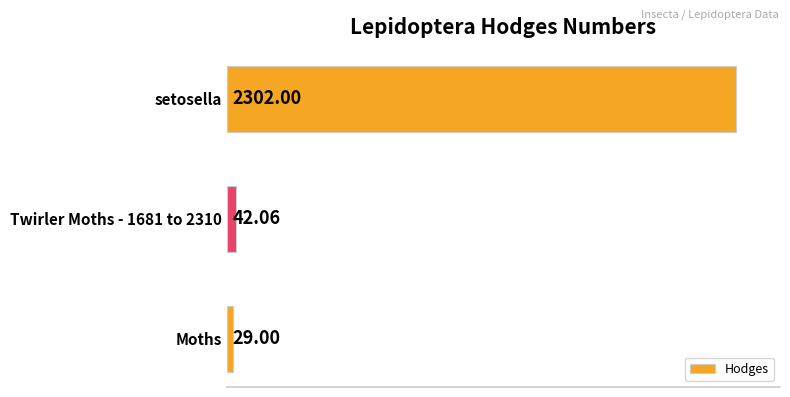

What is the difference between the maximum and minimum values?

2273.0